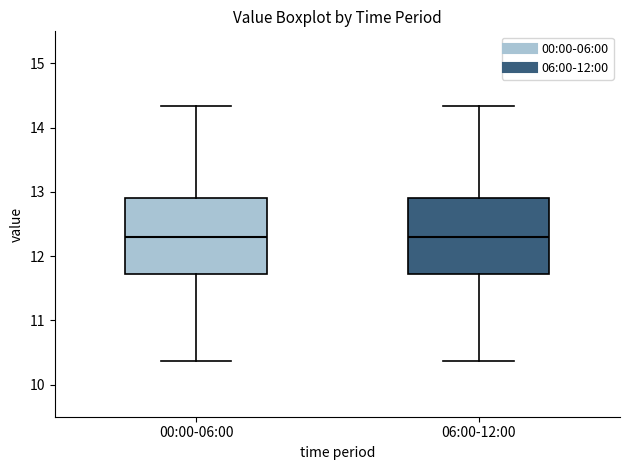

Where is the upper edge of the box for 00:00-06:00 on the y-axis? The values are not printed on the chart, so give them approximately, as read against the axis.

12.9